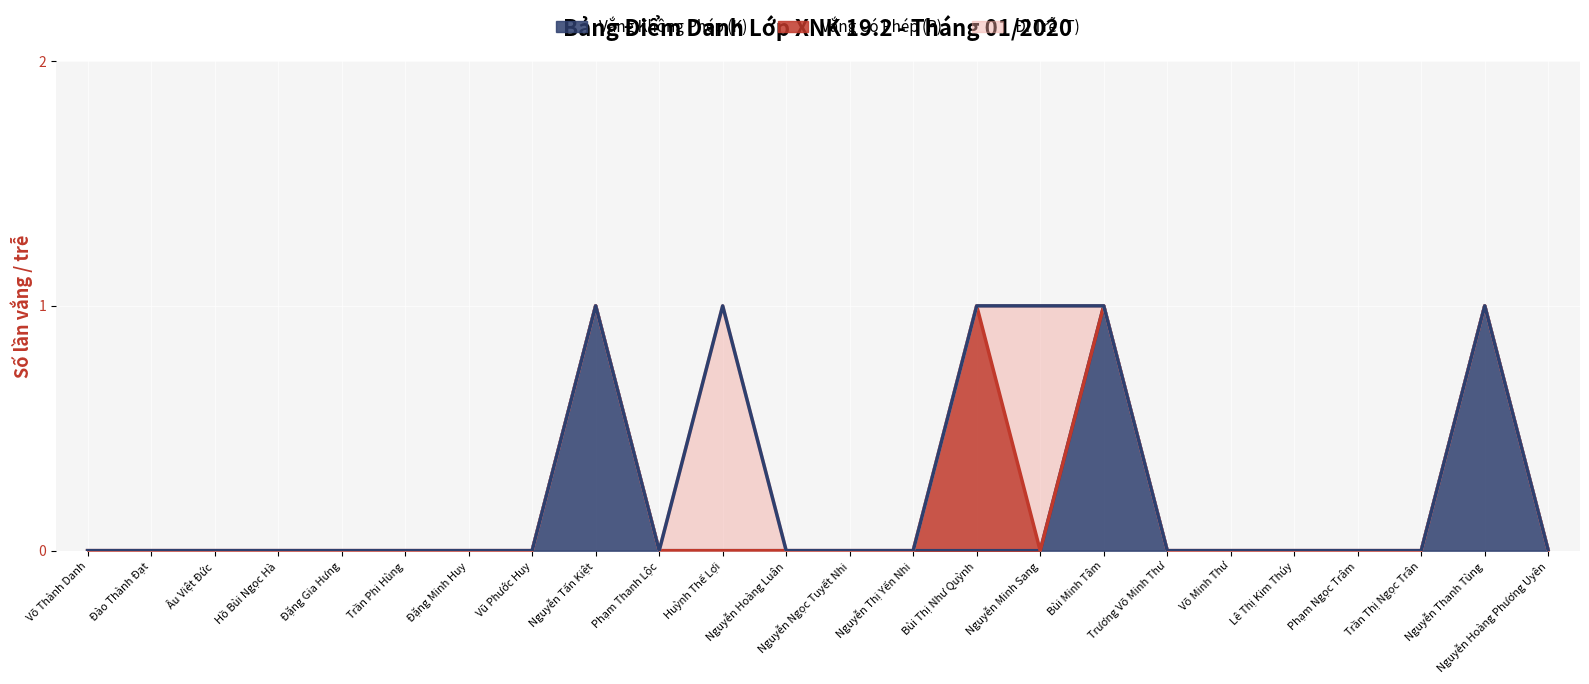

How many values in the Vắng Không Phép (K) series exceed 0?

3